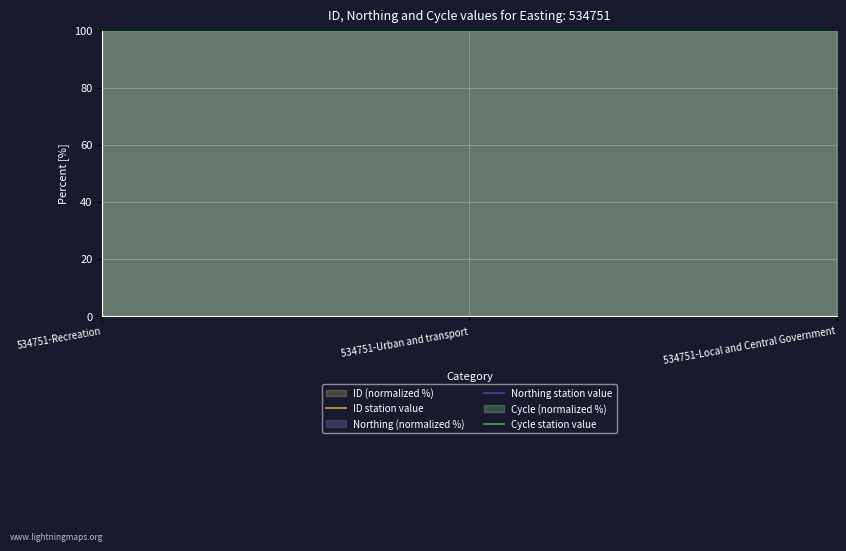

List the labels in order of Cycle station value value, smallest first.

534751-Recreation, 534751-Urban and transport, 534751-Local and Central Government